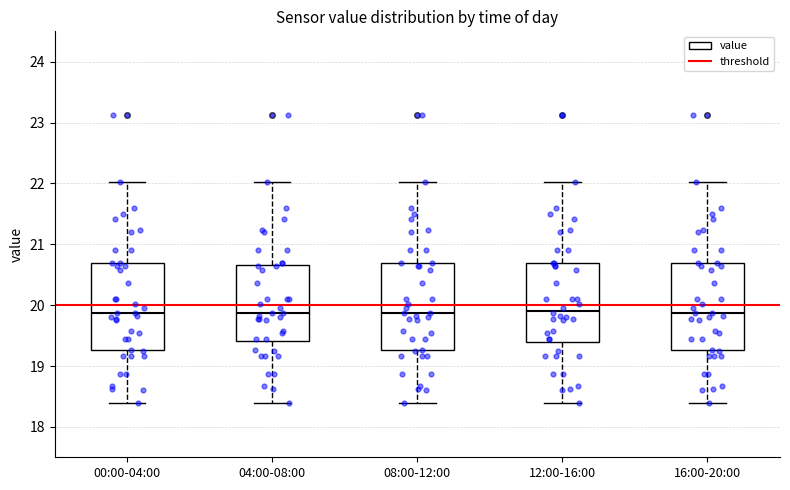

Where is the upper edge of the box for 04:00-08:00 on the y-axis? The values are not printed on the chart, so give them approximately, as read against the axis.

20.7